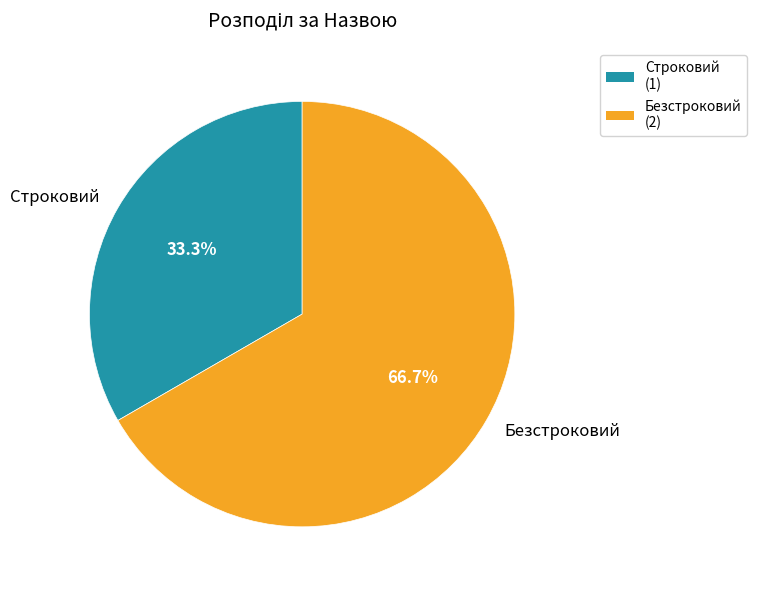

Is it true that Безстроковий is 60% of the pie?

False